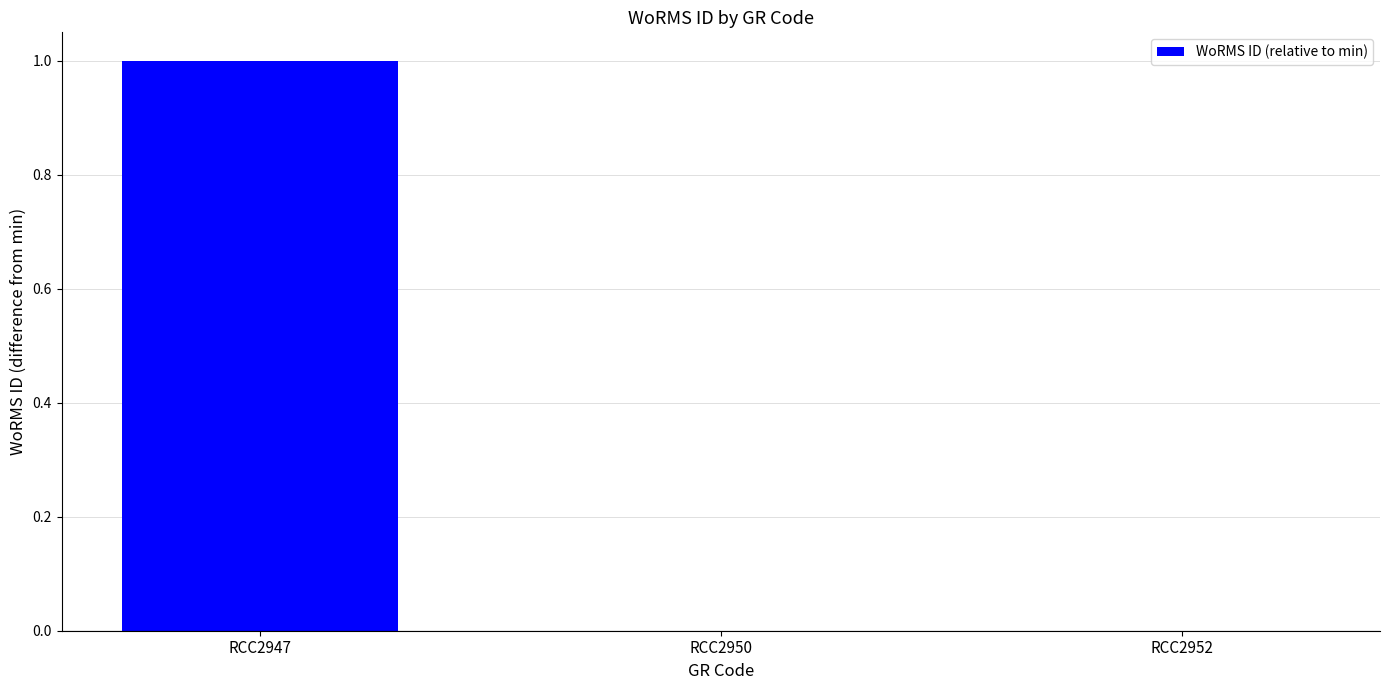

Reading left to right, what are all the values shown in this chart?

1	0	0